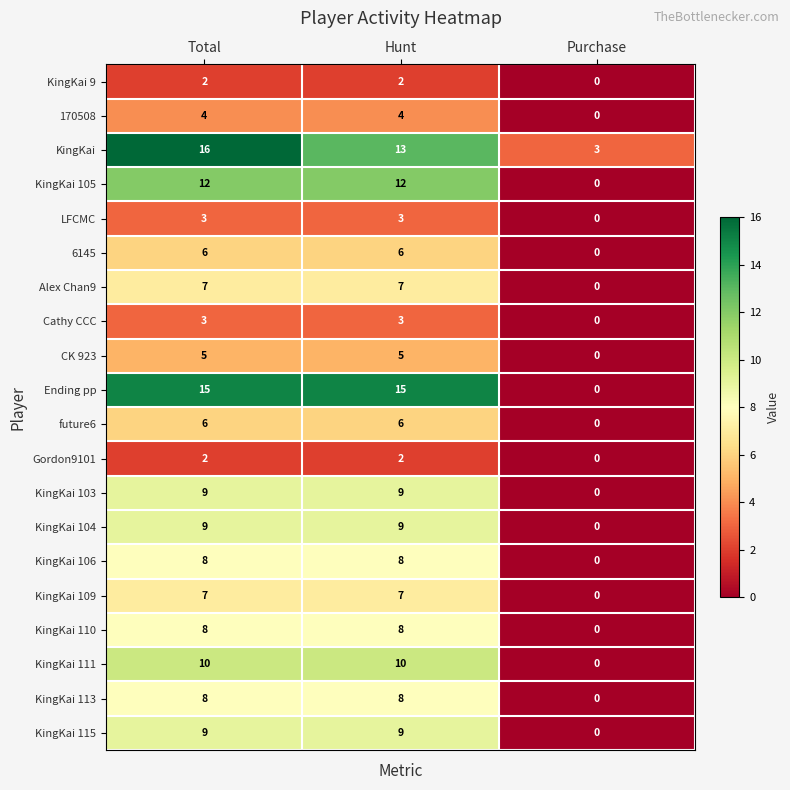

Count the KingKai values in the range 3 to 16.

3